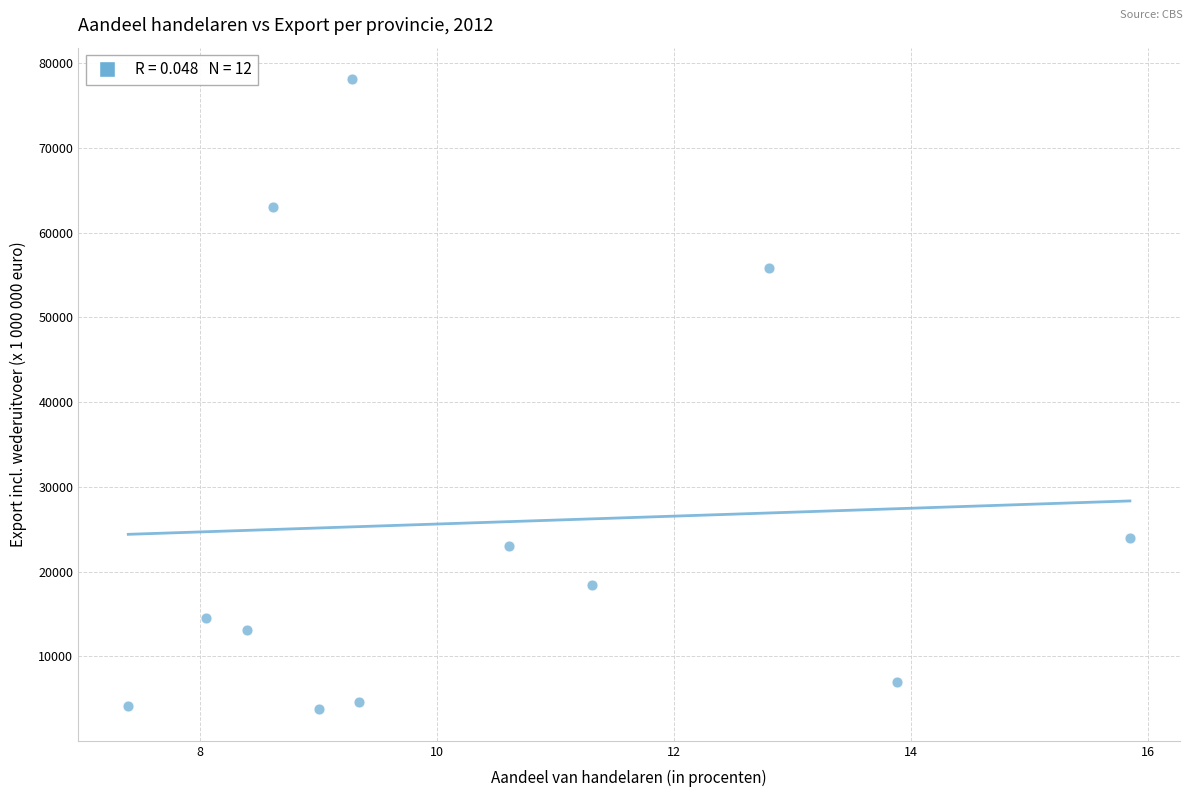

What is the range of Y values (max minus min)?

74334